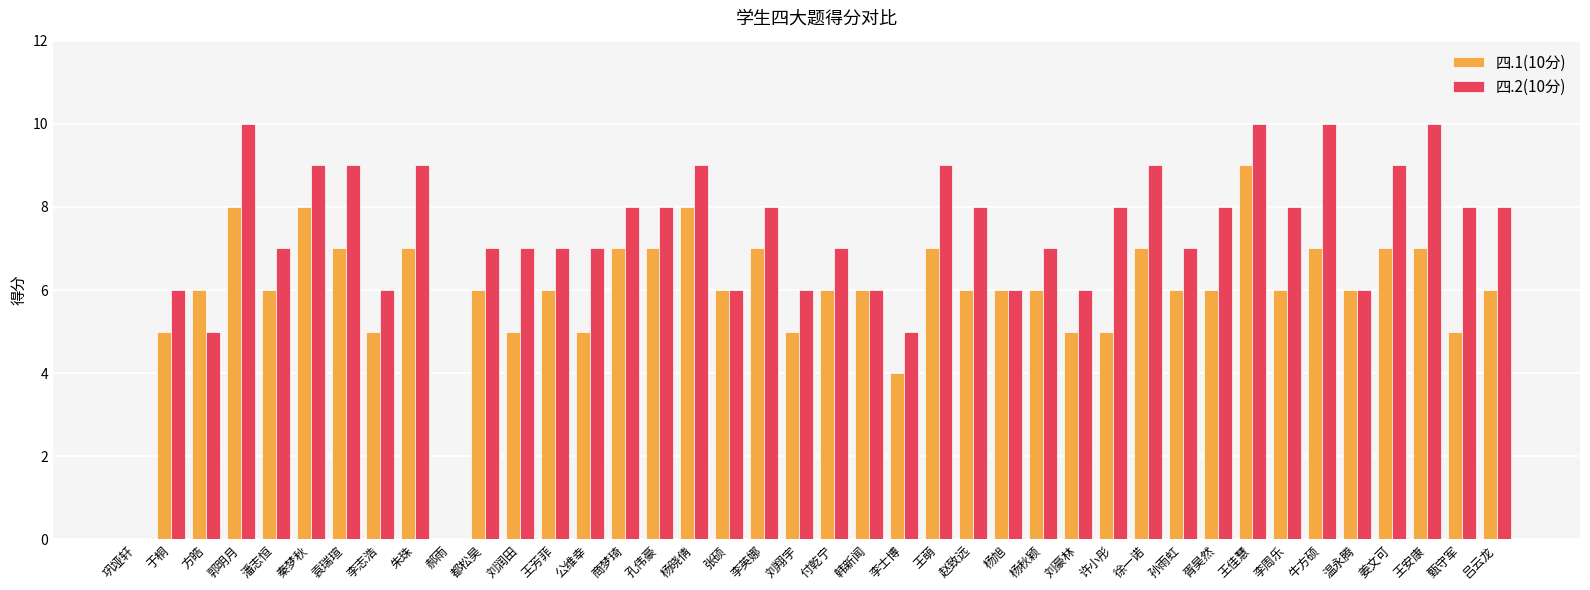

How many groups of bars are there?

40